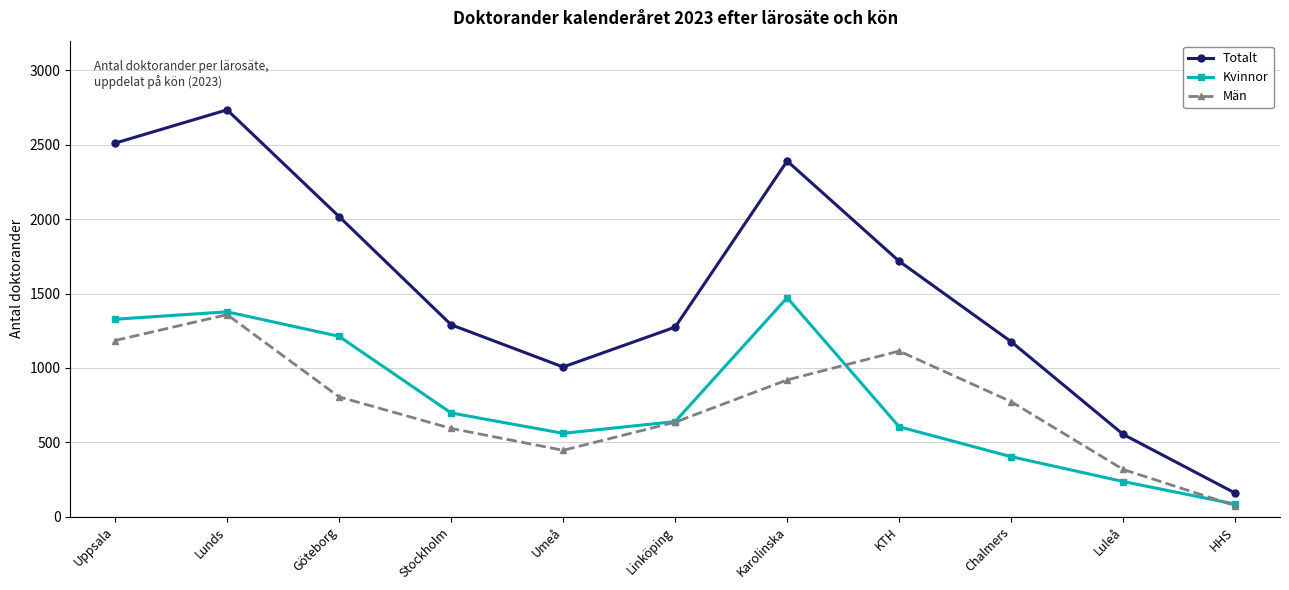

How many series are shown in this chart?

3